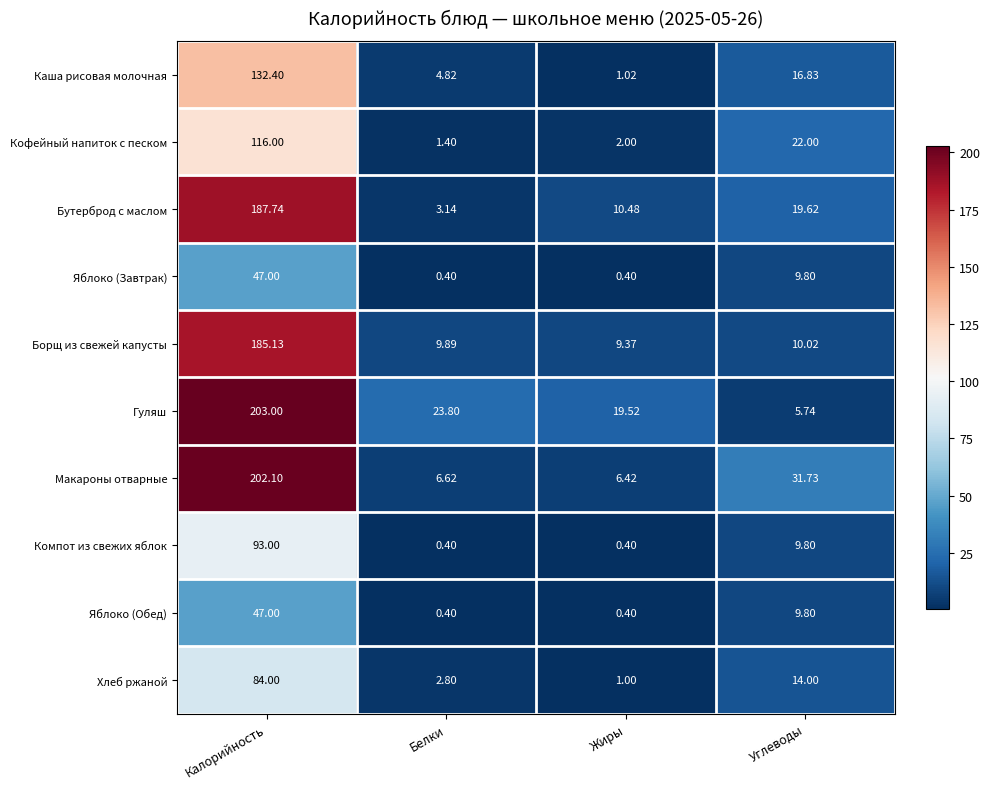

What is the minimum value shown in the chart?

0.4